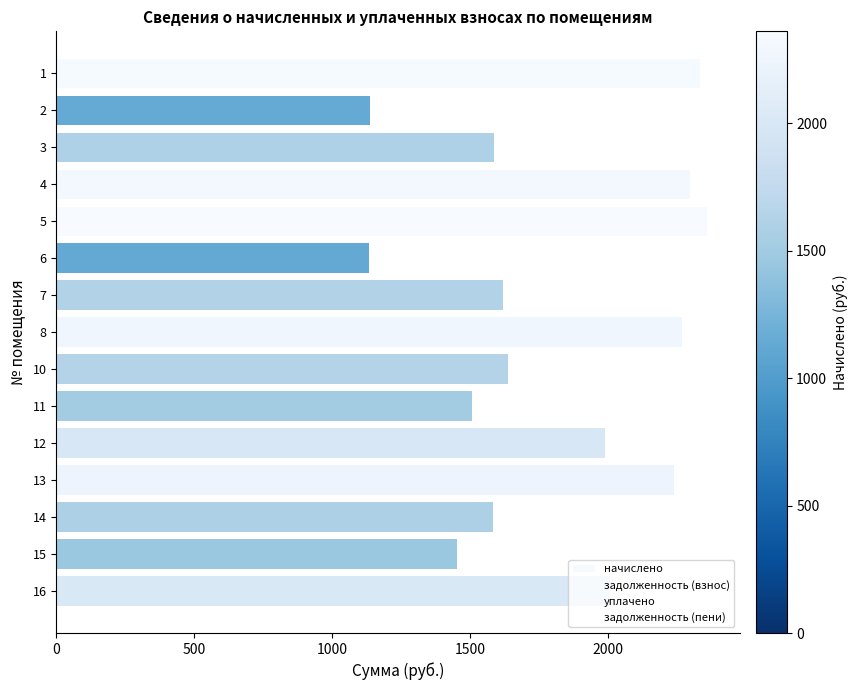

Is it true that the value at 5 is 2360.9?

True